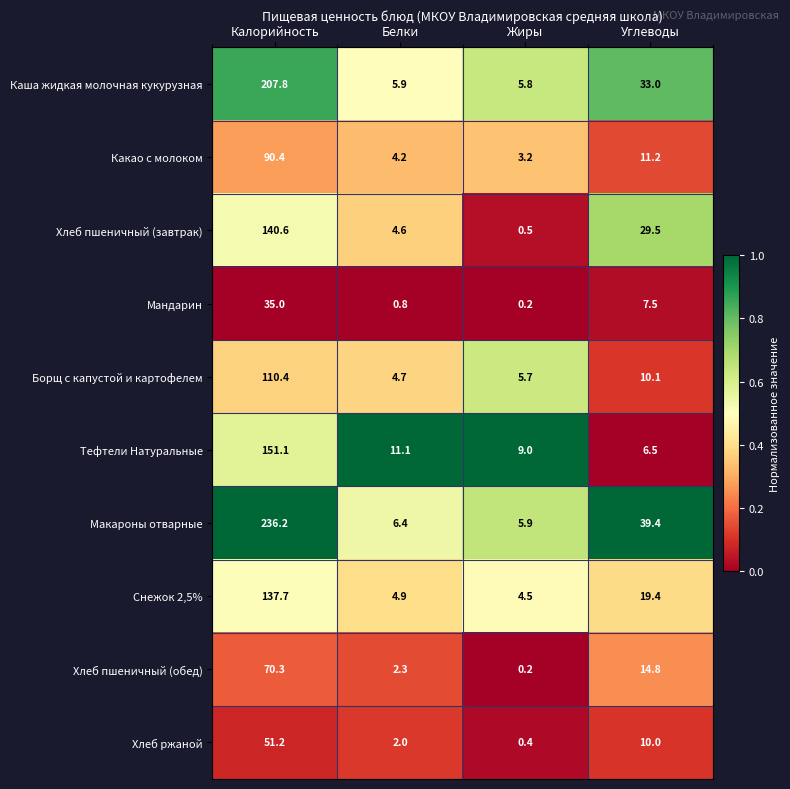

Where does the Каша жидкая молочная кукурузная series first go above 33?

Калорийность